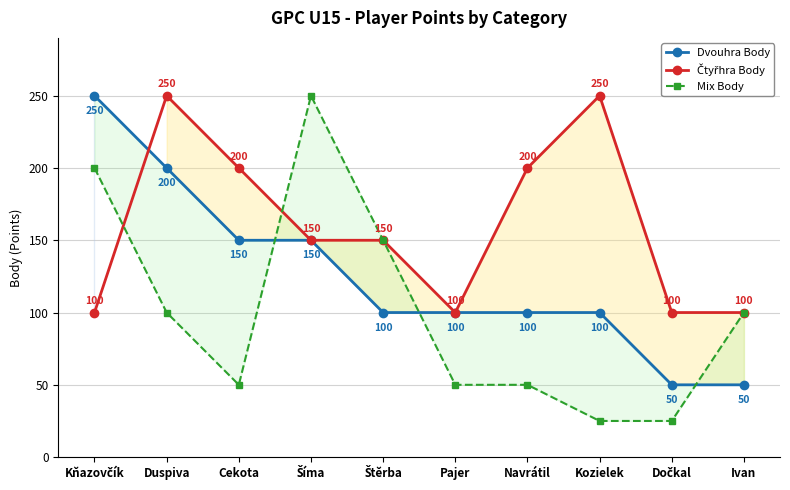

How many Mix Body values are between 50 and 150?

6